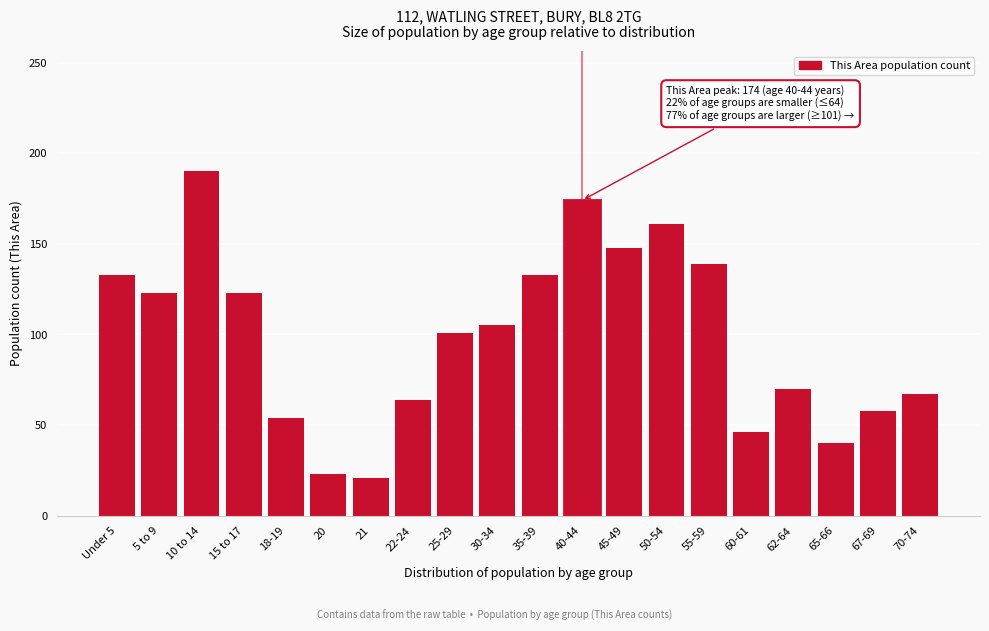

Reading left to right, list all the values displayed in this chart.

133	123	190	123	54	23	21	64	101	105	133	174	148	161	139	46	70	40	58	67